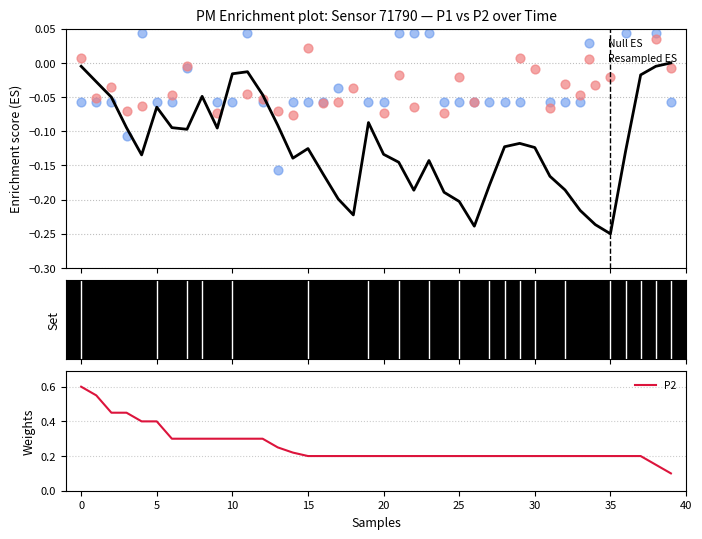

Is the value of Resampled ES at 38 greater than the value of Null ES at 11?

No